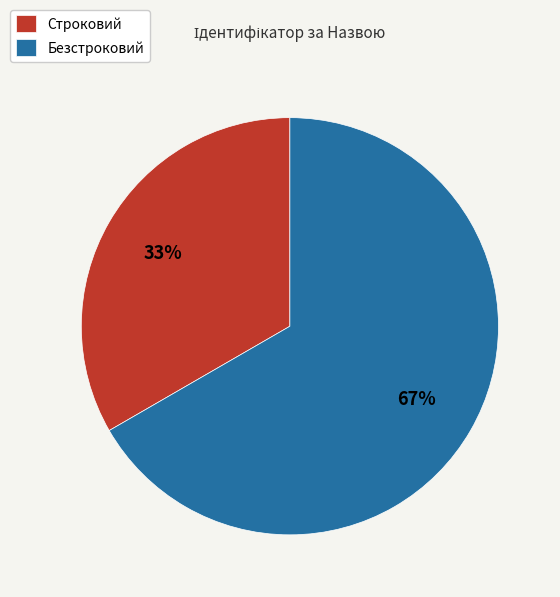

To the nearest percent, what is the combined percentage of Безстроковий and Строковий?

100%